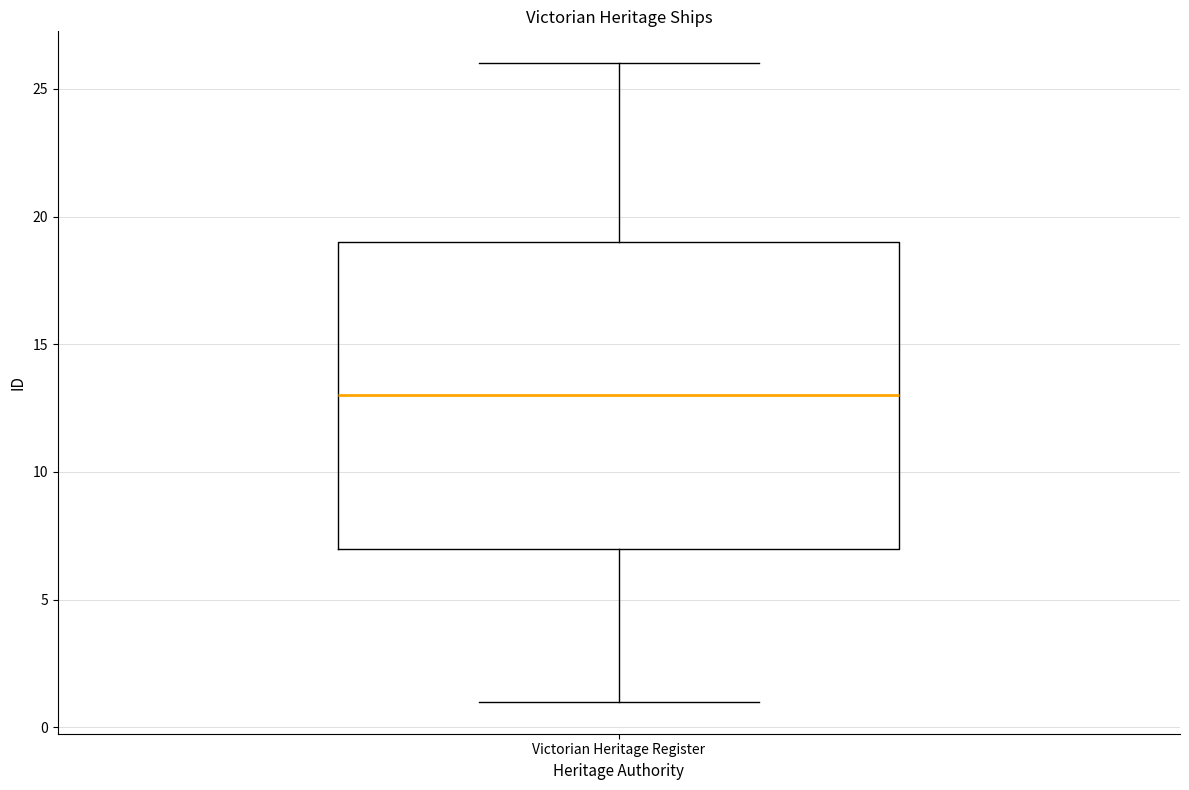

Transcribe this box plot: give where the median line is, the range the box spans, and where the two whiskers end, as read against the y-axis. The values are not printed on the chart, so give them approximately, as read against the axis.

median 13, box 7 to 19, whiskers 1 to 26